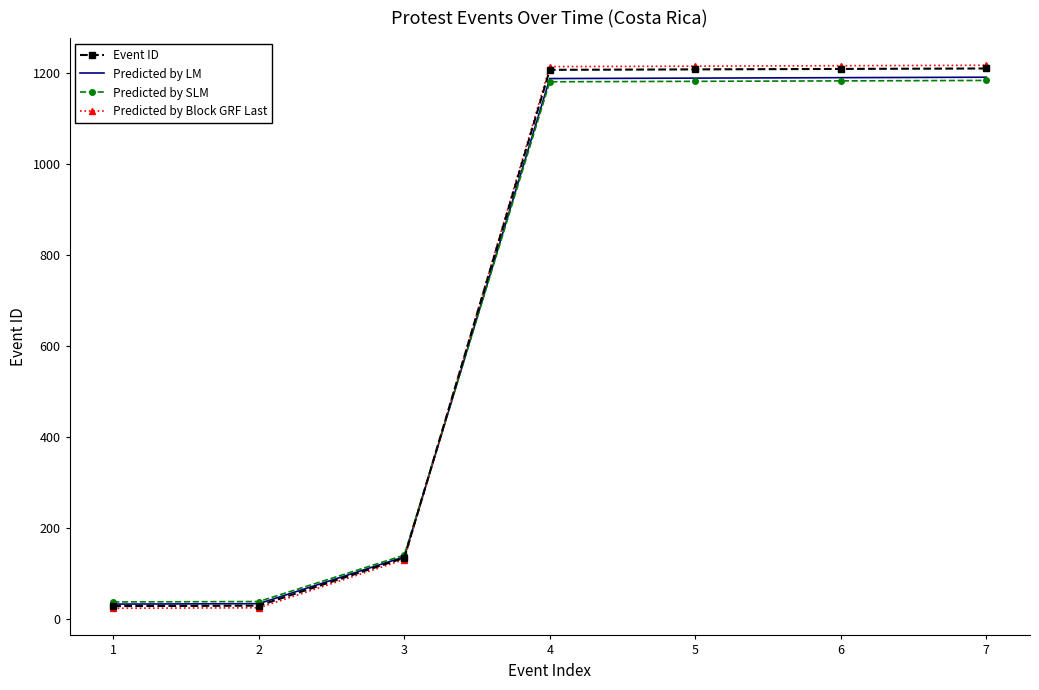

Is the value of Predicted by Block GRF Last at 5 greater than the value of Predicted by SLM at 7?

Yes